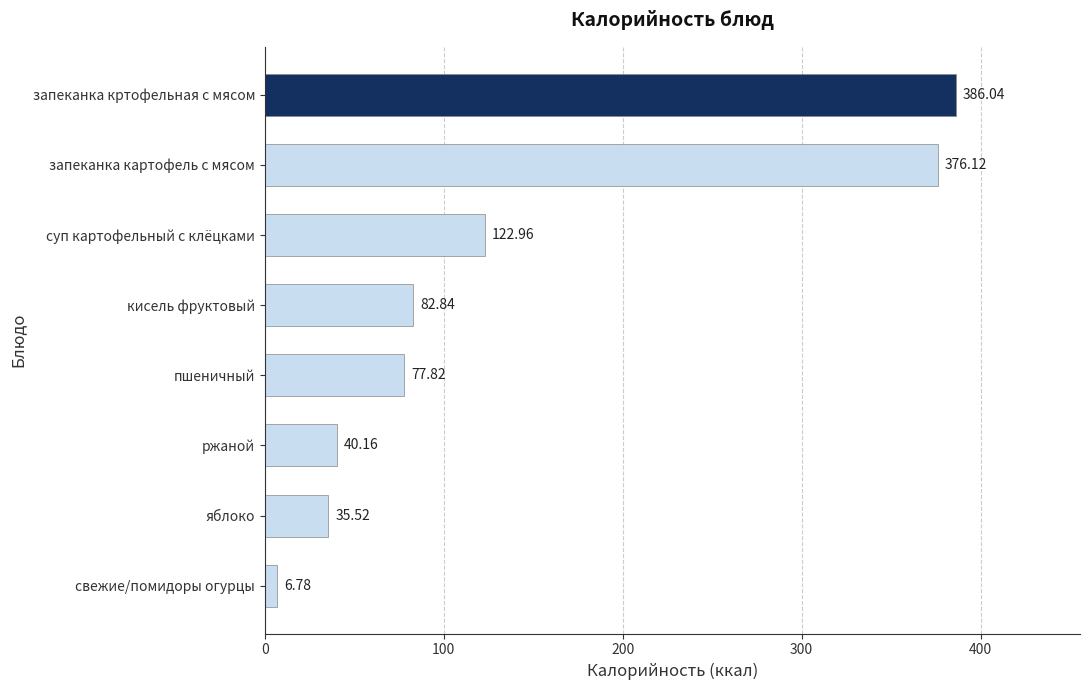

Which category has the highest value across all series?

запеканка кртофельная с мясом